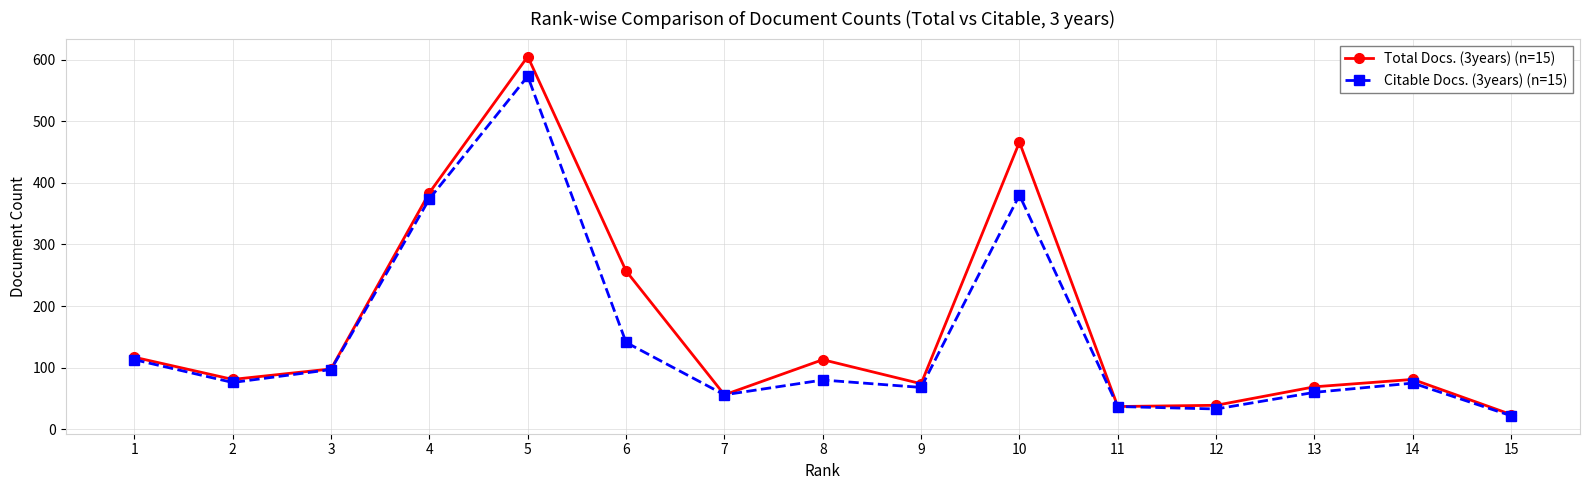

At how many categories does at least one series exceed 311?

3